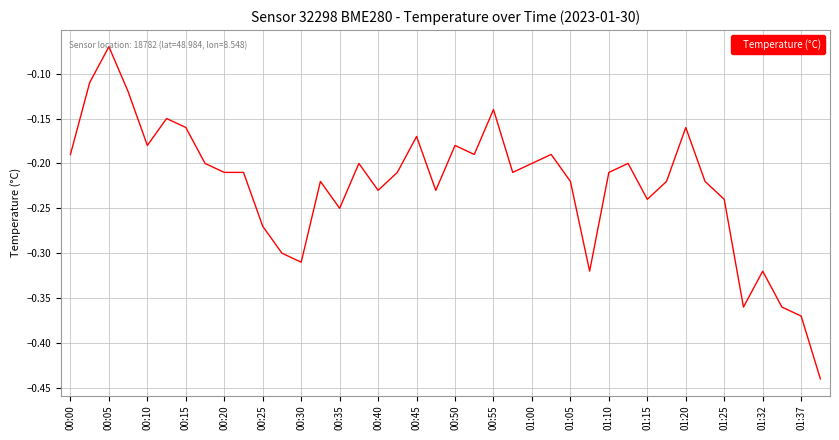

Does the chart display data point markers on the line(s)?

No